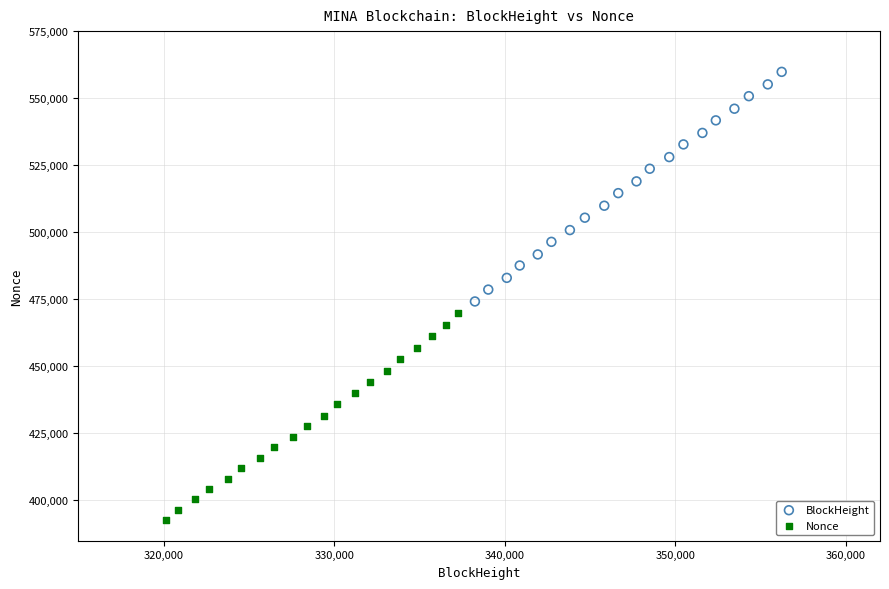

Which series has the largest Y range (max minus min)?

BlockHeight